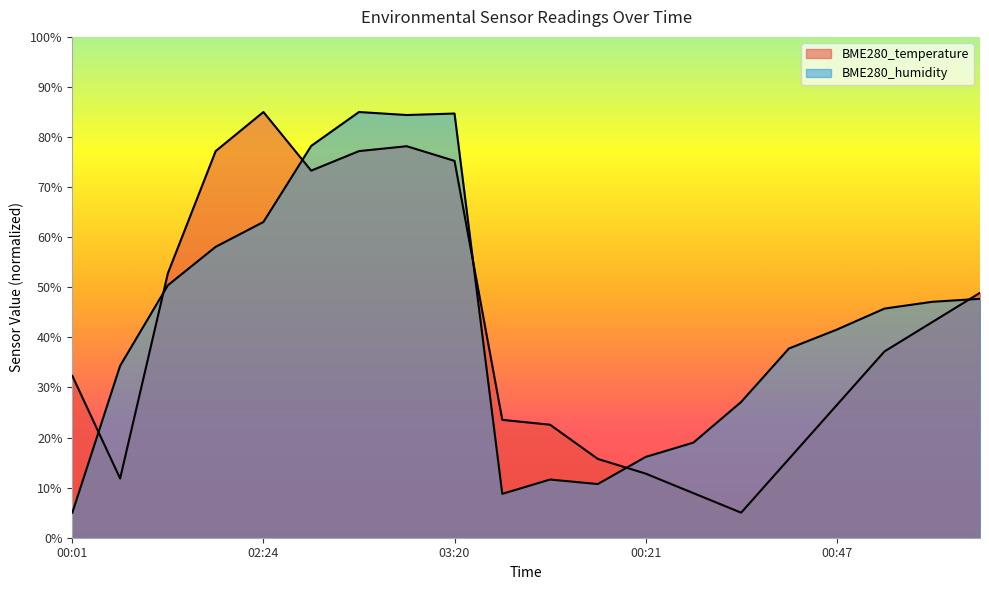

Where does the BME280_humidity series first go above 45?

01:13